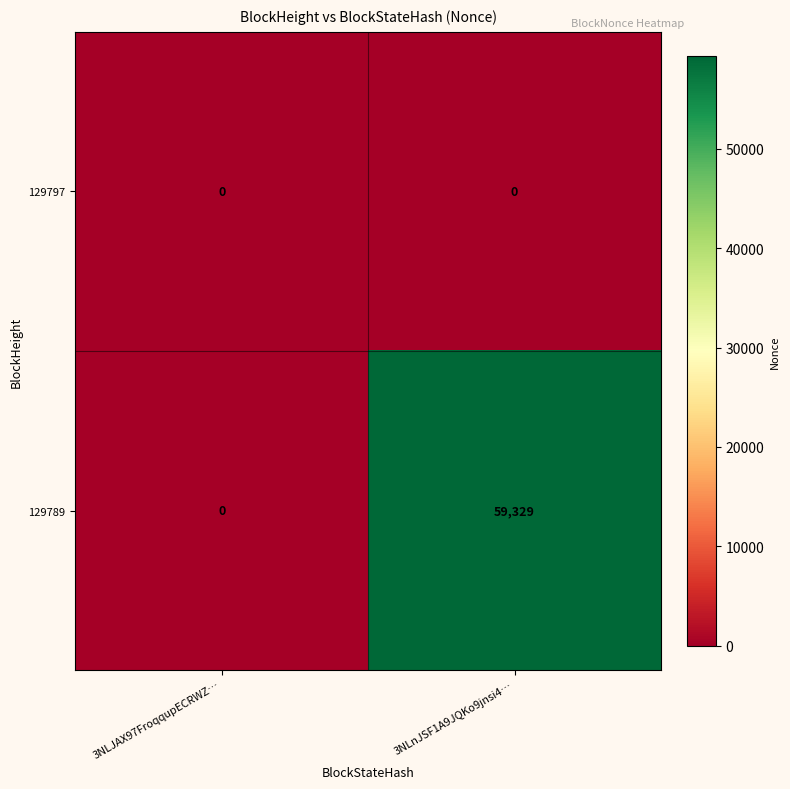

Reading left to right, what are all the values shown in this chart?

129797: 0	0
129789: 0	59329